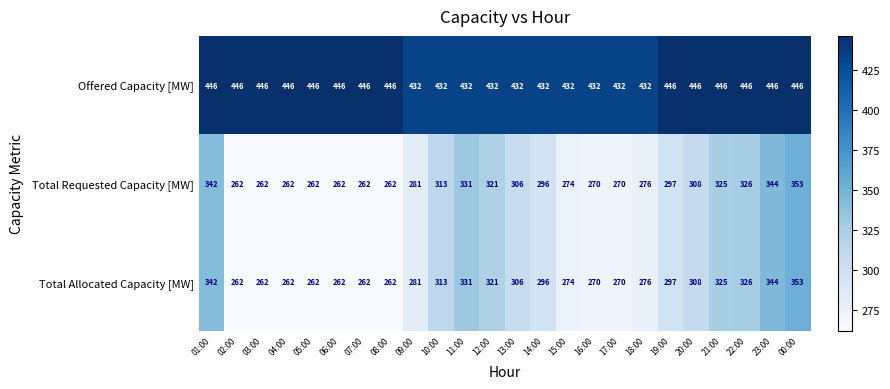

How many distinct data groups are displayed?

3